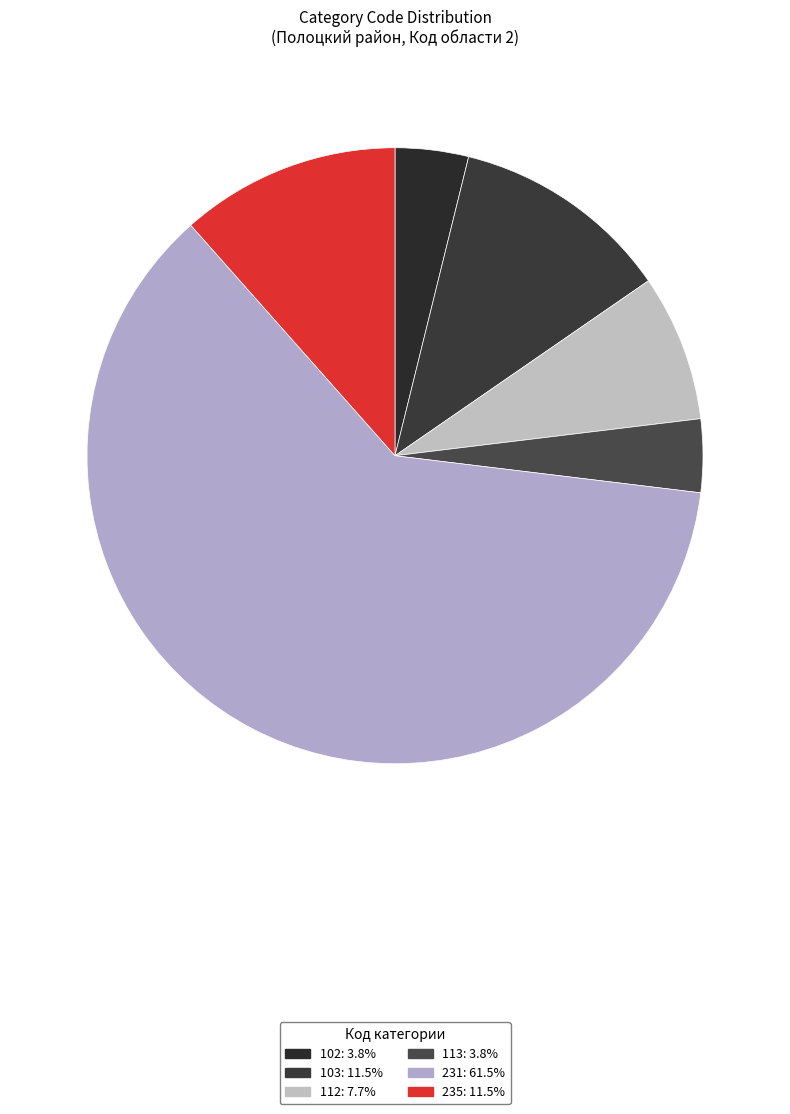

How many slices are in this pie chart?

6